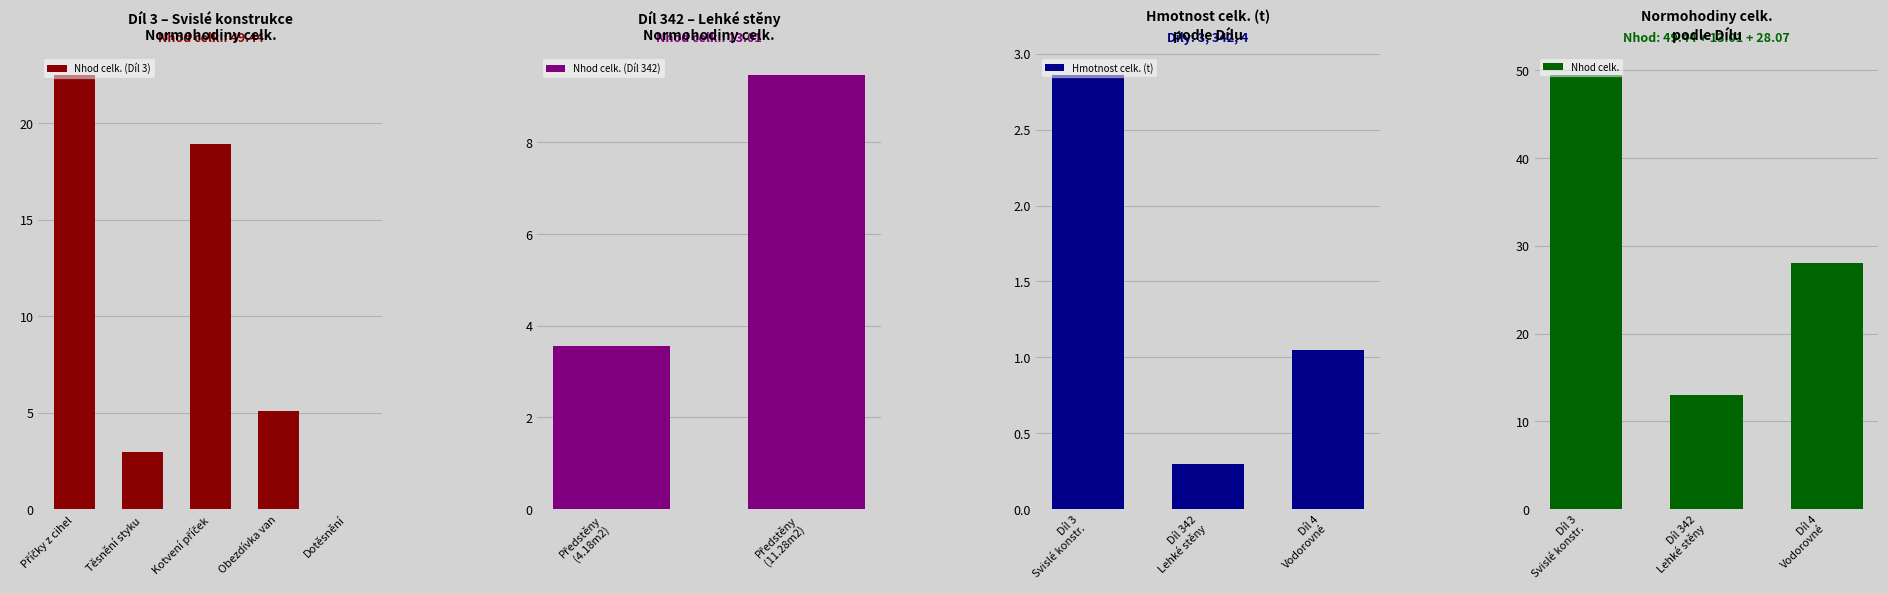

The Nhod celk. (Díl 3) series shows 5.1 at Obezdívka van. True or false?

True